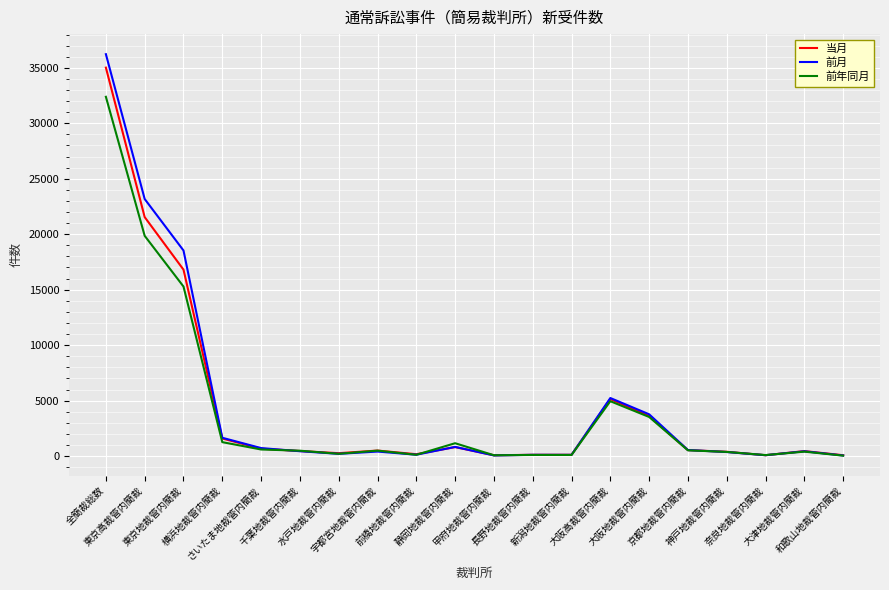

What position from the left is 大阪高裁管内簡裁?

14